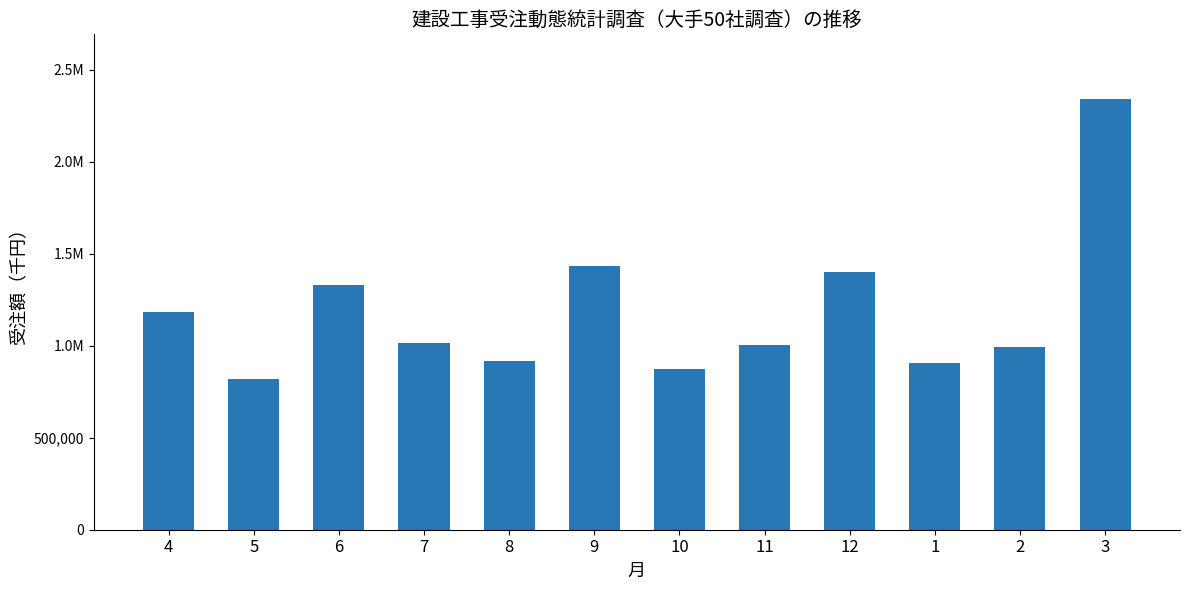

Reading left to right, extract all data points from this chart.

4=1183584.5	5=819254.8	6=1331612.0	7=1016686.8	8=917802.1	9=1436007.1	10=875437.1	11=1004489.3	12=1400380.7	1=908099.2	2=990637.4	3=2341353.9